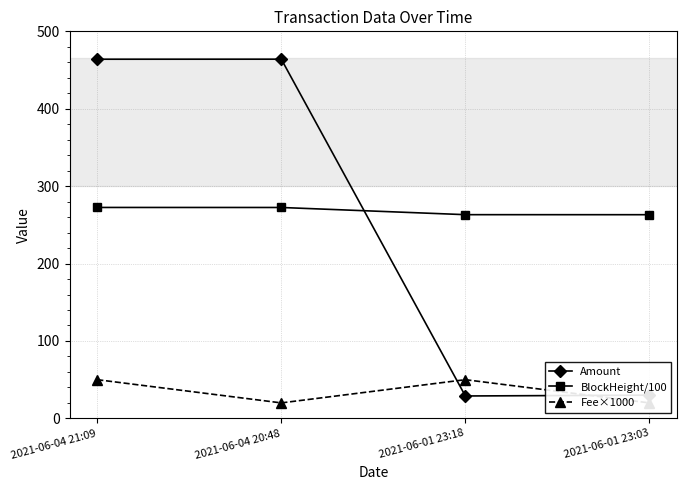

How many values in the Amount series are below 463?

2